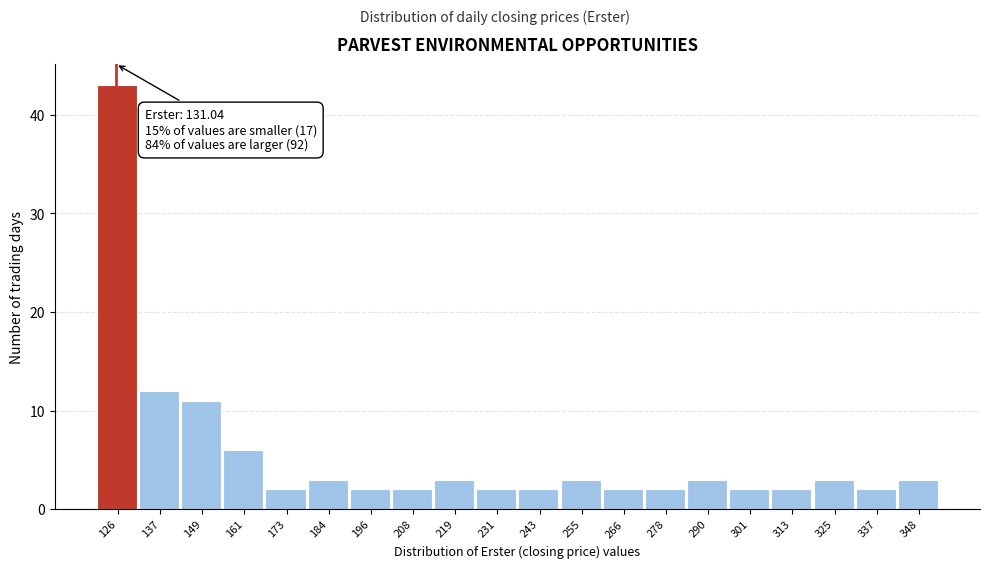

Reading left to right, transcribe all the data shown in this chart.

126=43	137=12	149=11	161=6	173=2	184=3	196=2	208=2	219=3	231=2	243=2	255=3	266=2	278=2	290=3	301=2	313=2	325=3	337=2	348=3